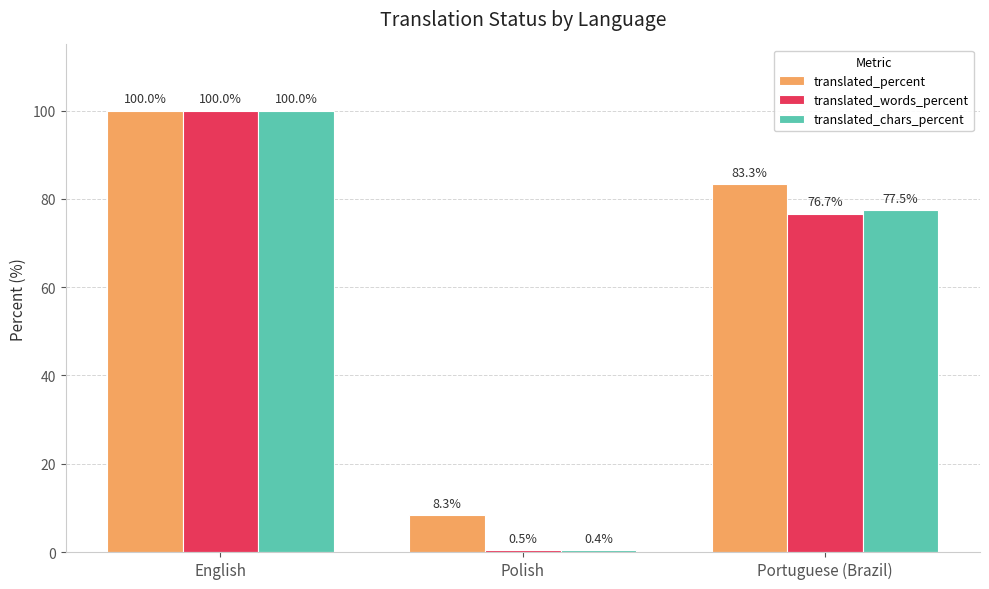

Which label corresponds to the largest value in the chart?

English